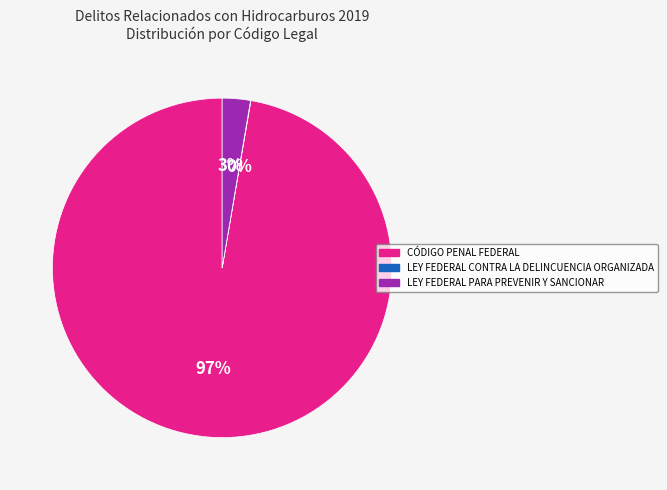

Is it true that LEY FEDERAL PARA PREVENIR Y SANCIONAR is 3% of the pie?

True